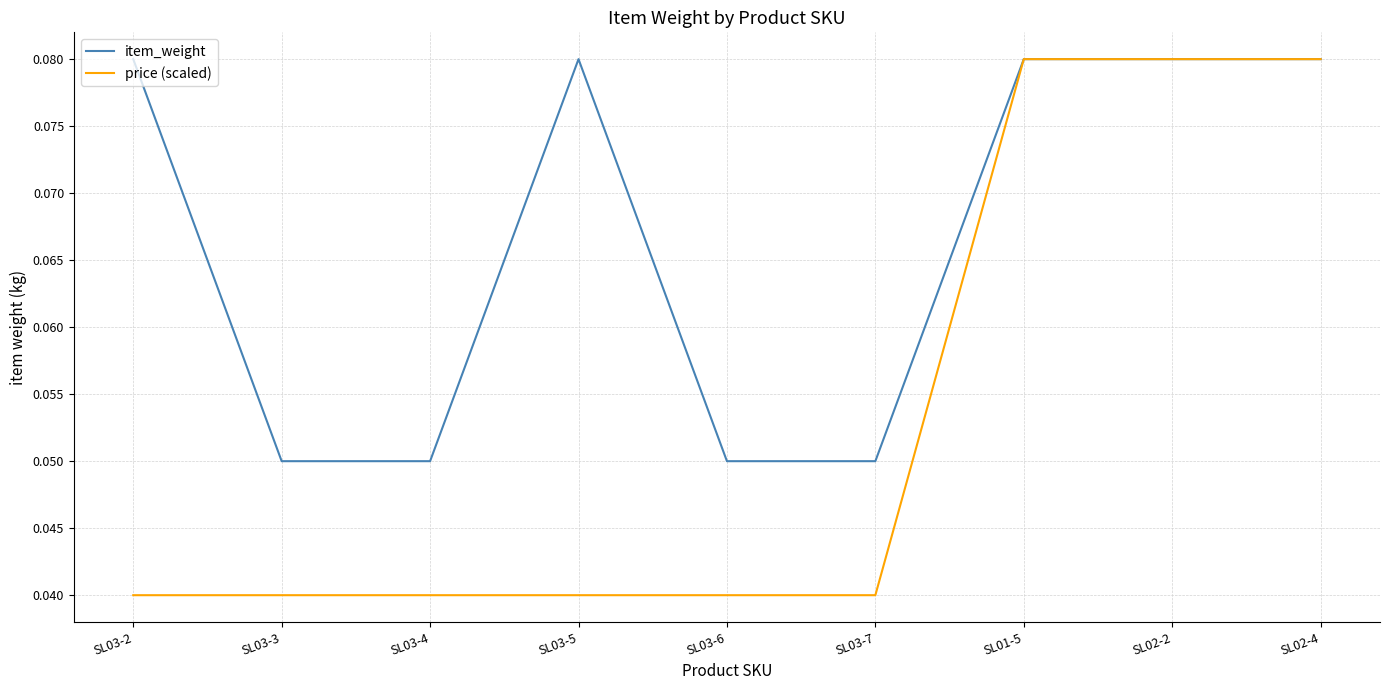

At how many categories does at least one series exceed 0?

9